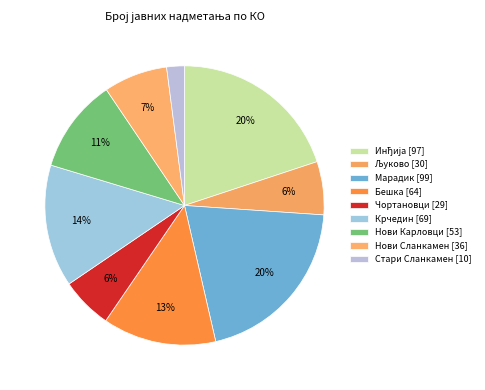

Which category has the smallest portion of the pie?

Стари Сланкамен